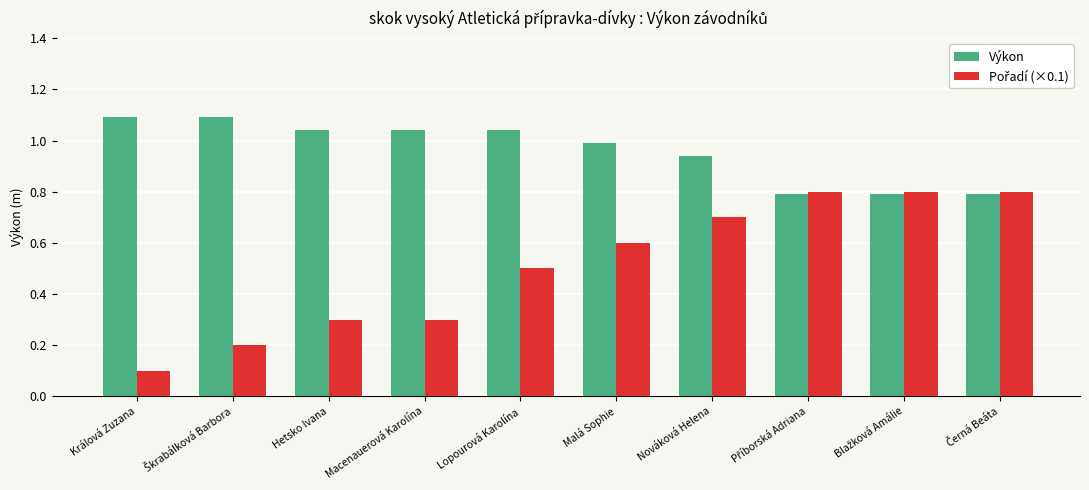

What is the greatest value displayed?

1.1